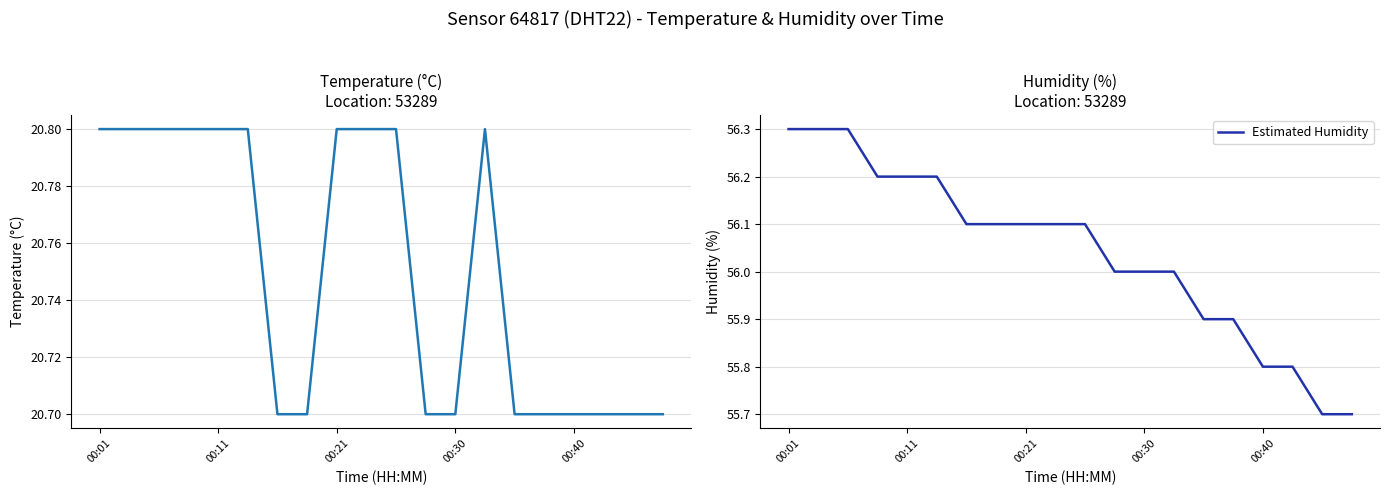

Does the chart have visible grid lines?

Yes